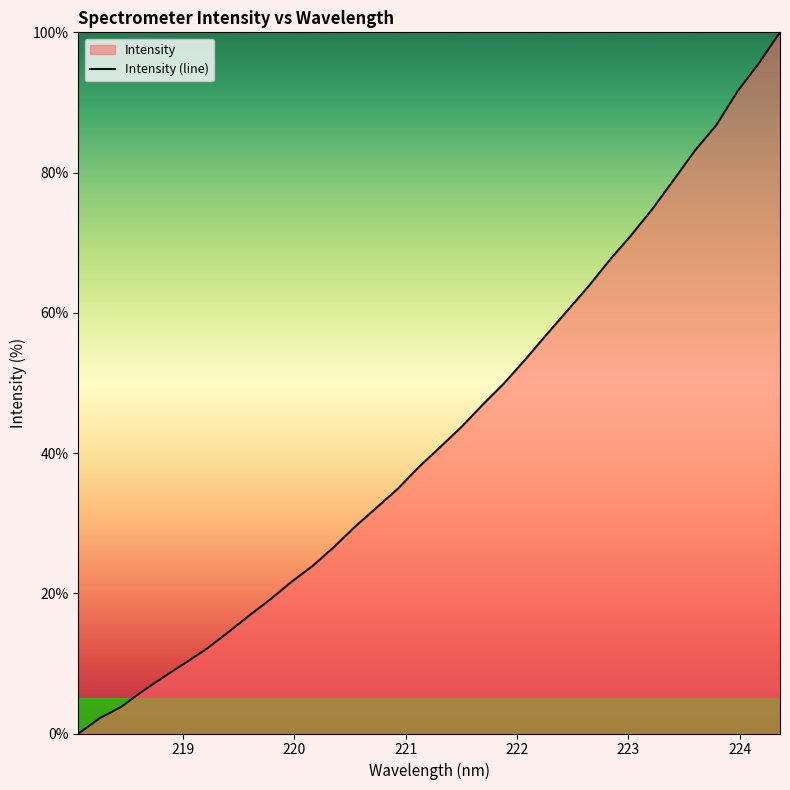

True or false: there are more than 2 points higher than both neighbors.

False